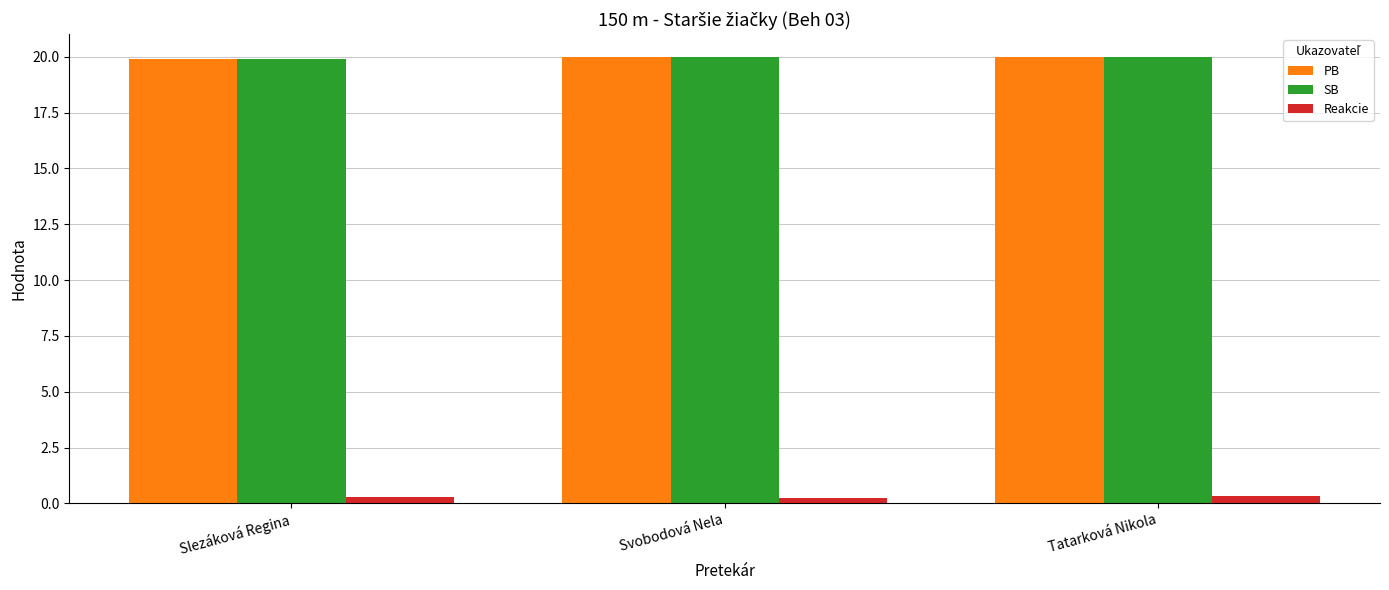

The value of SB at Slezáková Regina is 19.9. True or false?

True